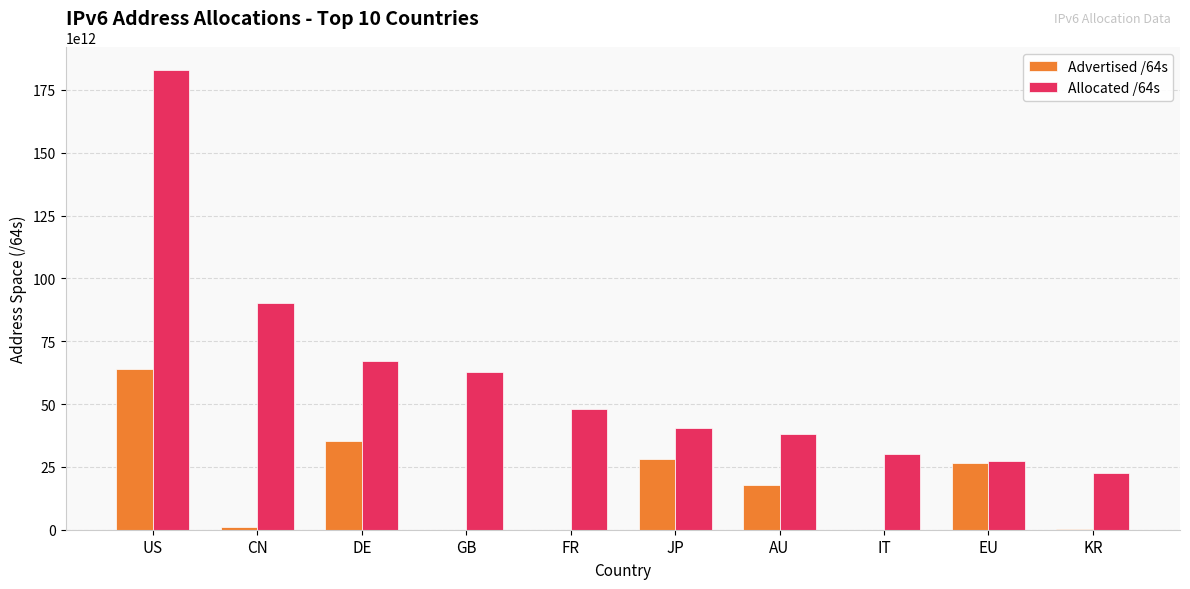

True or false: Allocated /64s has a value of 110066836366163 at DE.

False